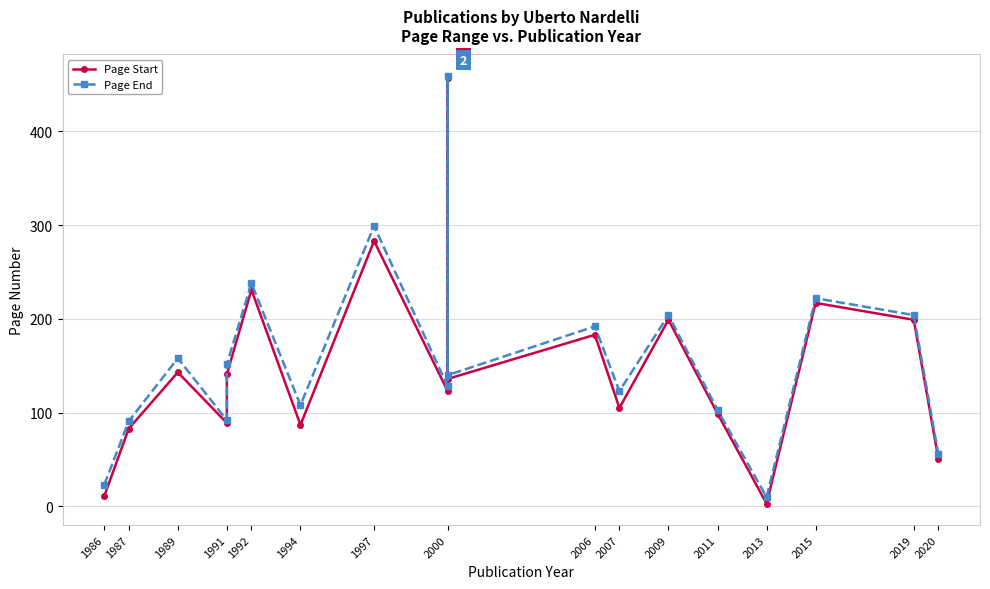

How many interior local peaks does the Page End series have?

7